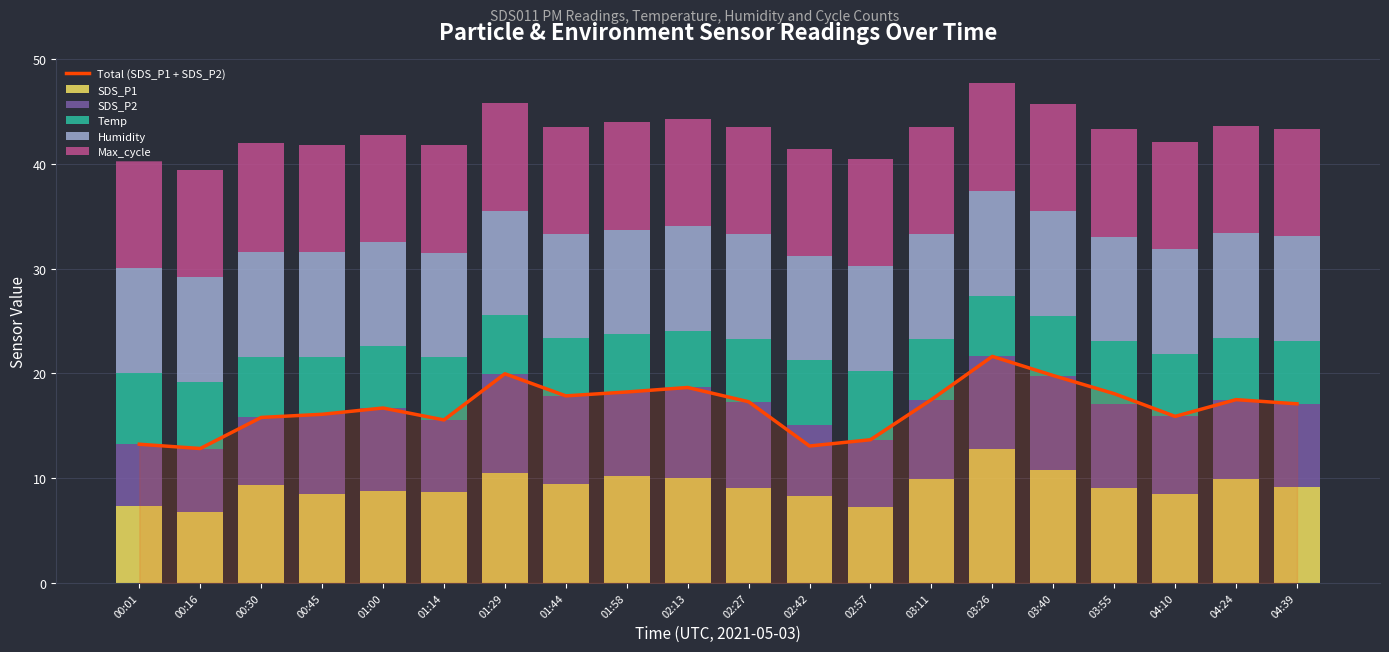

Is it true that SDS_P1 equals 9.9 at 04:24?

True